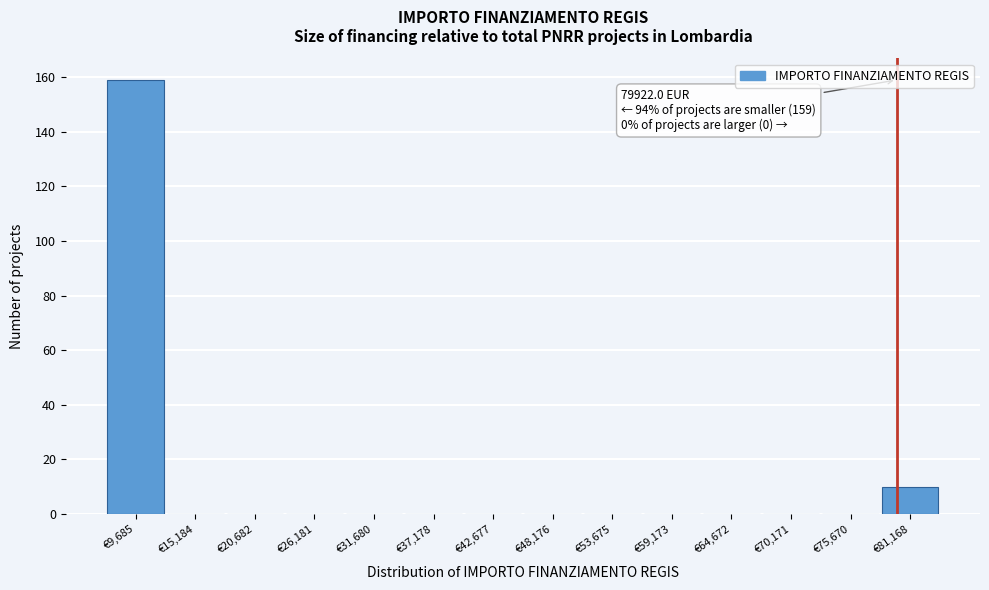

Which range on the x-axis has the tallest bar?

7000 to 12000